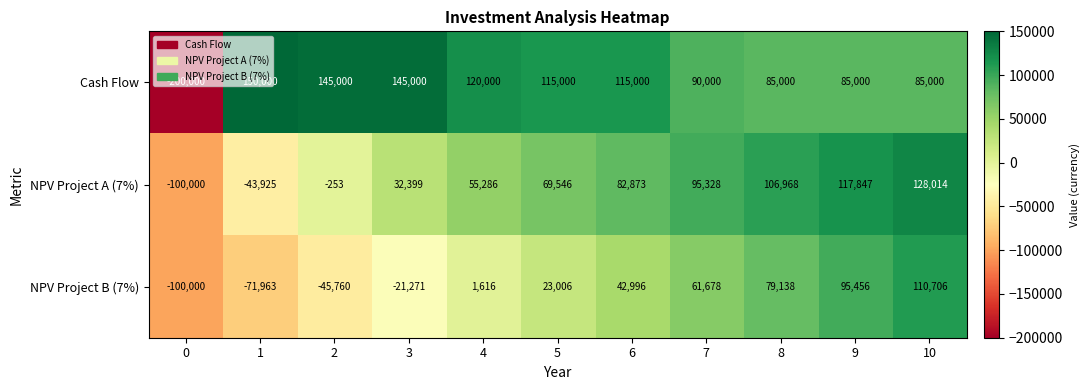

What is the difference between the maximum and minimum values in the NPV Project B (7%) series?

210706